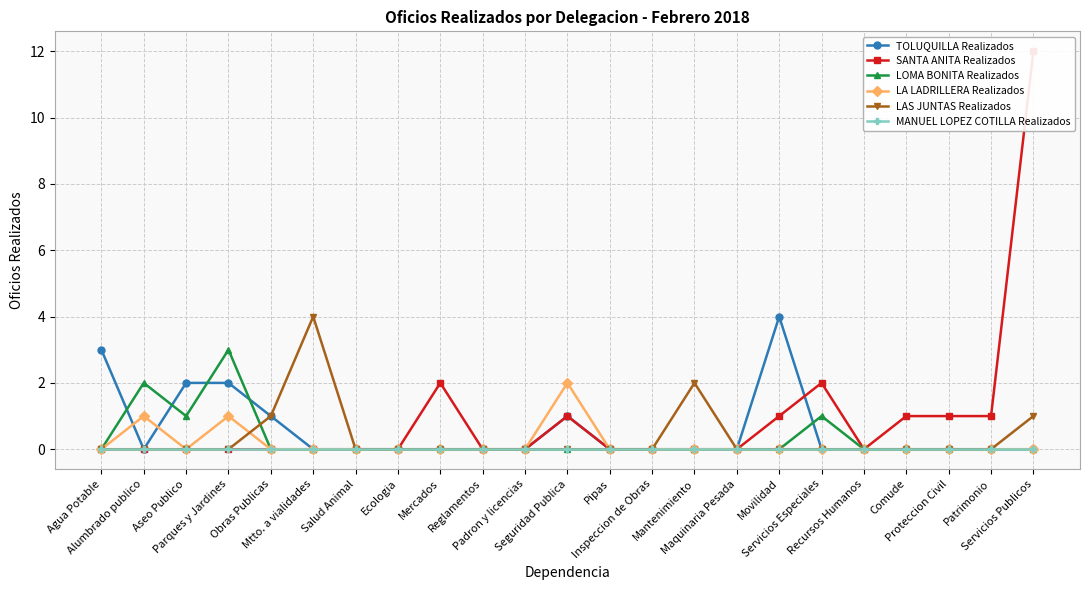

How many lines are shown in the chart?

6